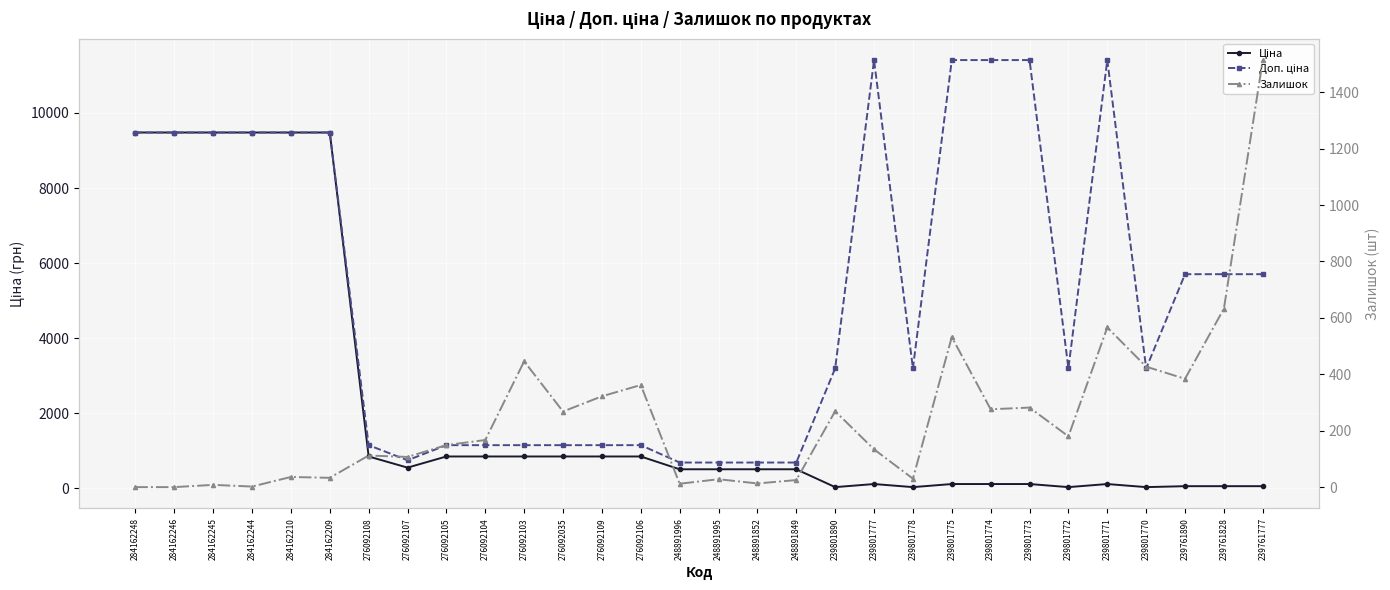

What is the difference between the highest and lowest values at 239761828?

5647.9